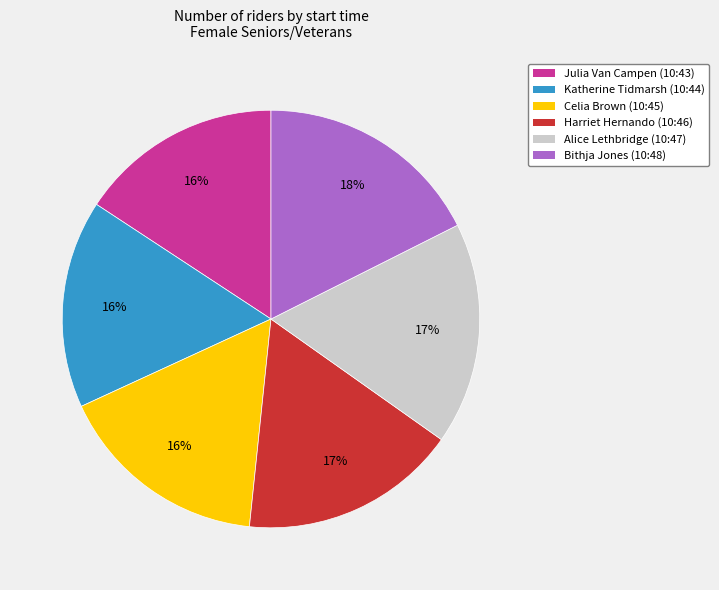

Does any single category account for the majority?

No